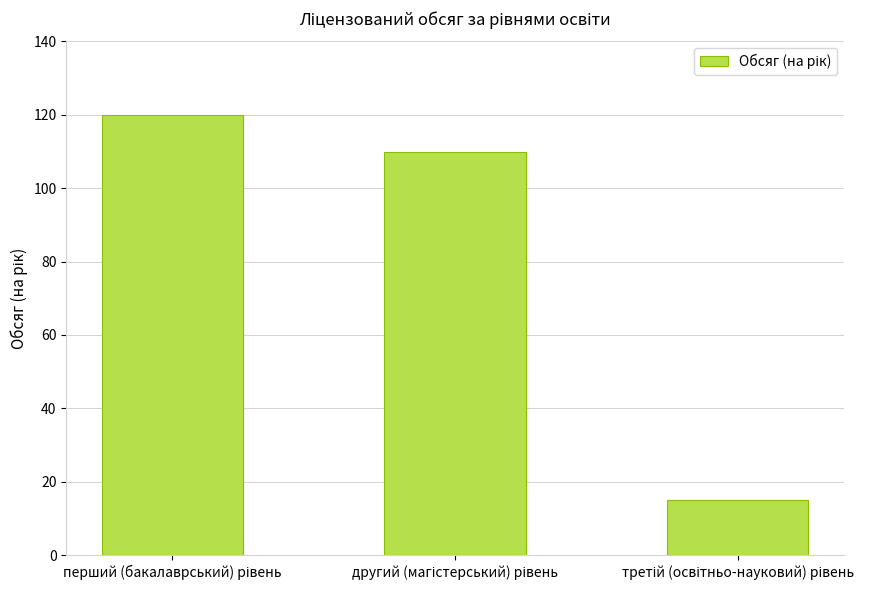

Reading left to right, extract all data points from this chart.

120	110	15